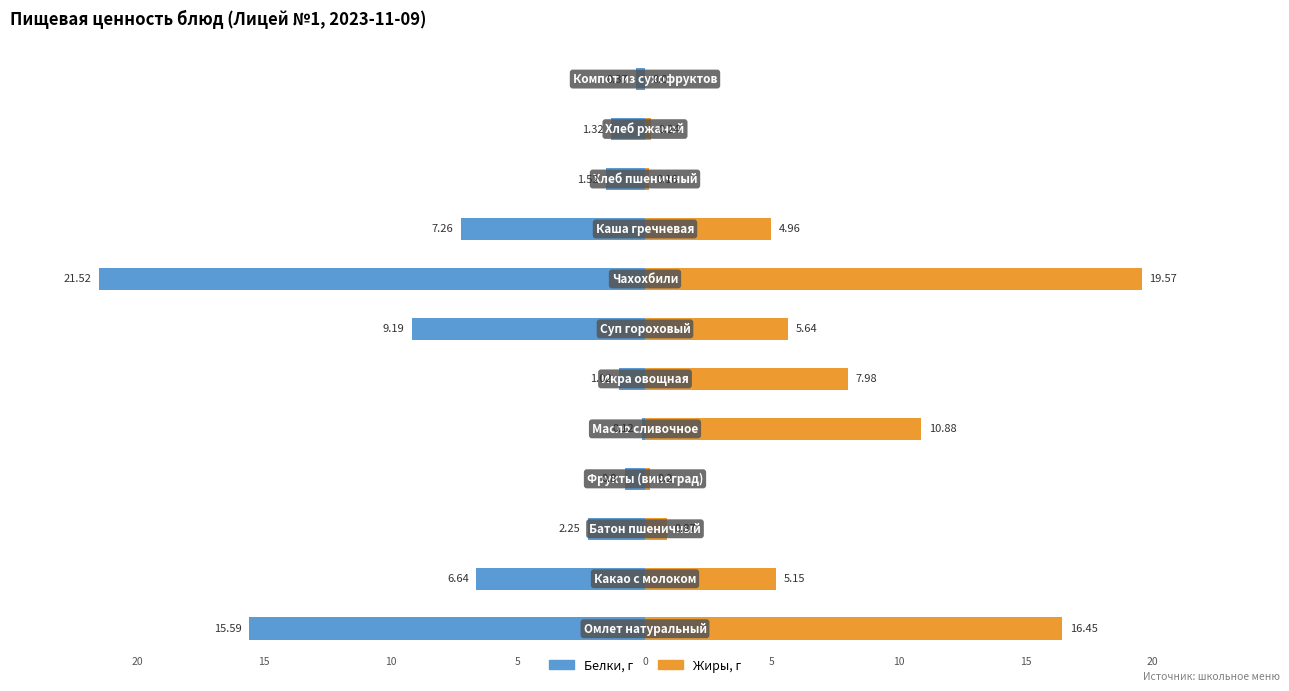

Is it true that Жиры equals 19.6 at 7?

True